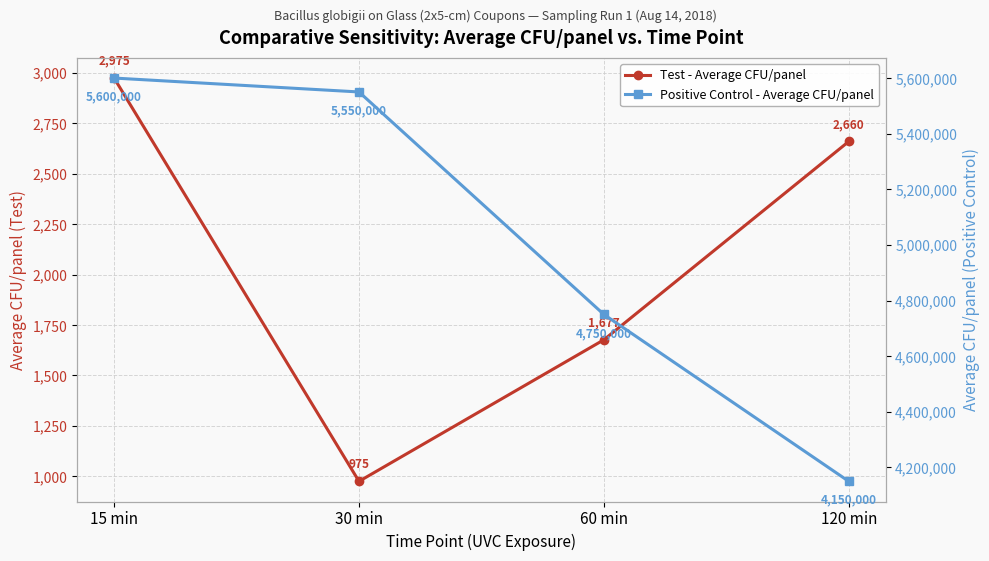

Rank the series by their average value, from highest to lowest.

Positive Control - Average CFU/panel, Test - Average CFU/panel